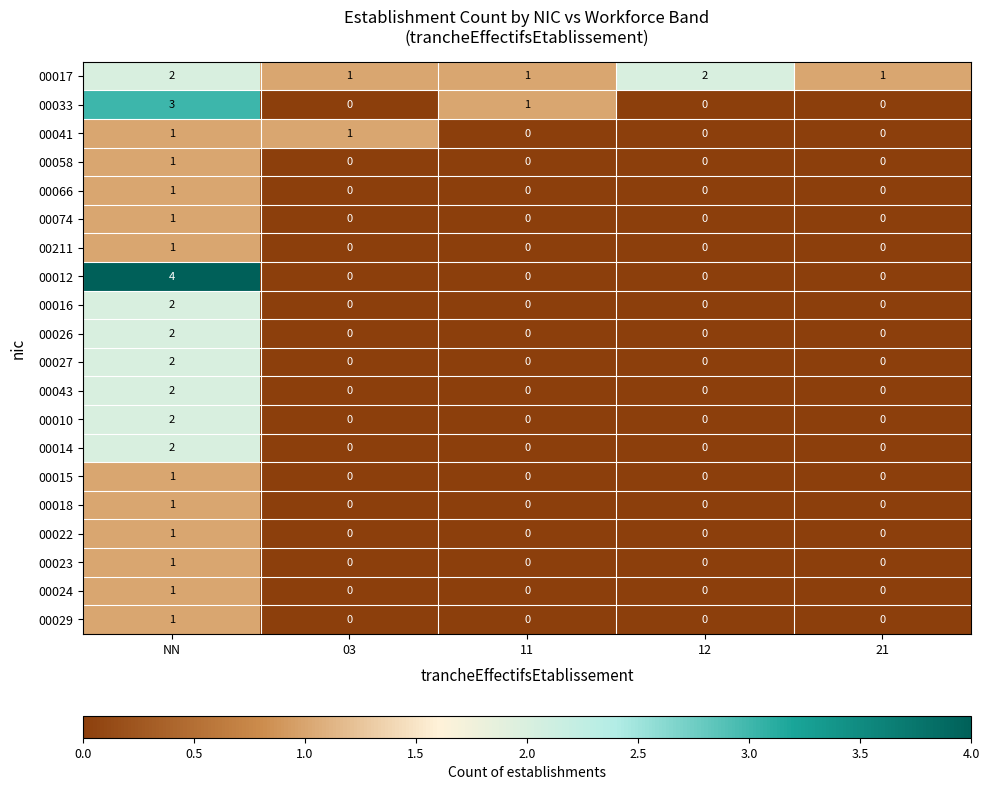

What is the difference between the 00033 values at 21 and NN?

3